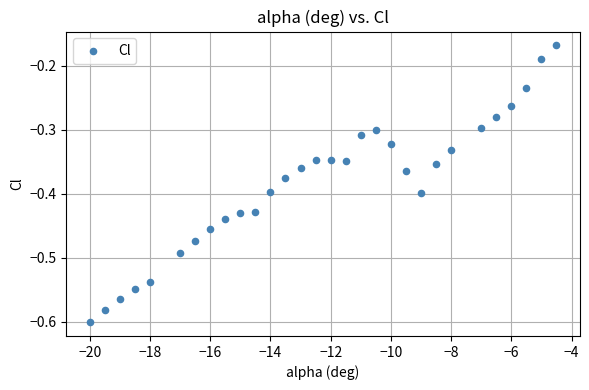

What is the range of X values (max minus min)?

15.5